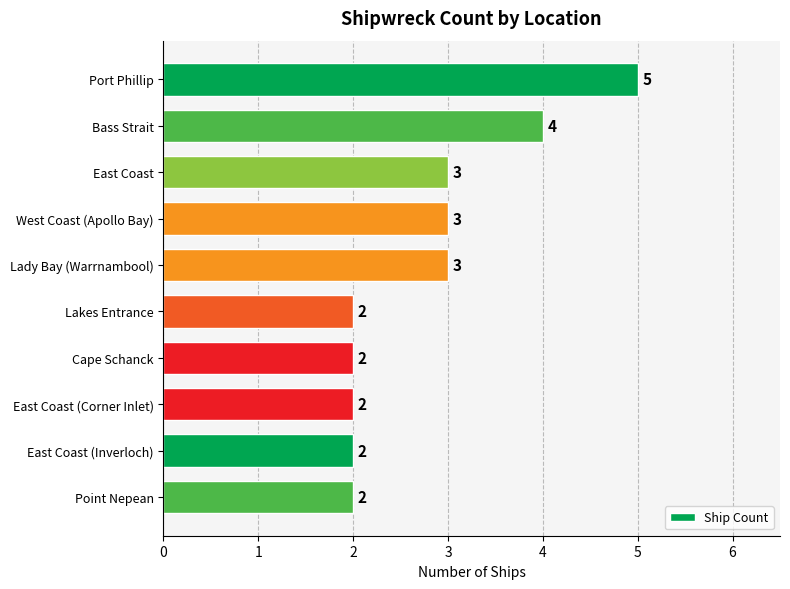

What is the greatest value displayed?

5